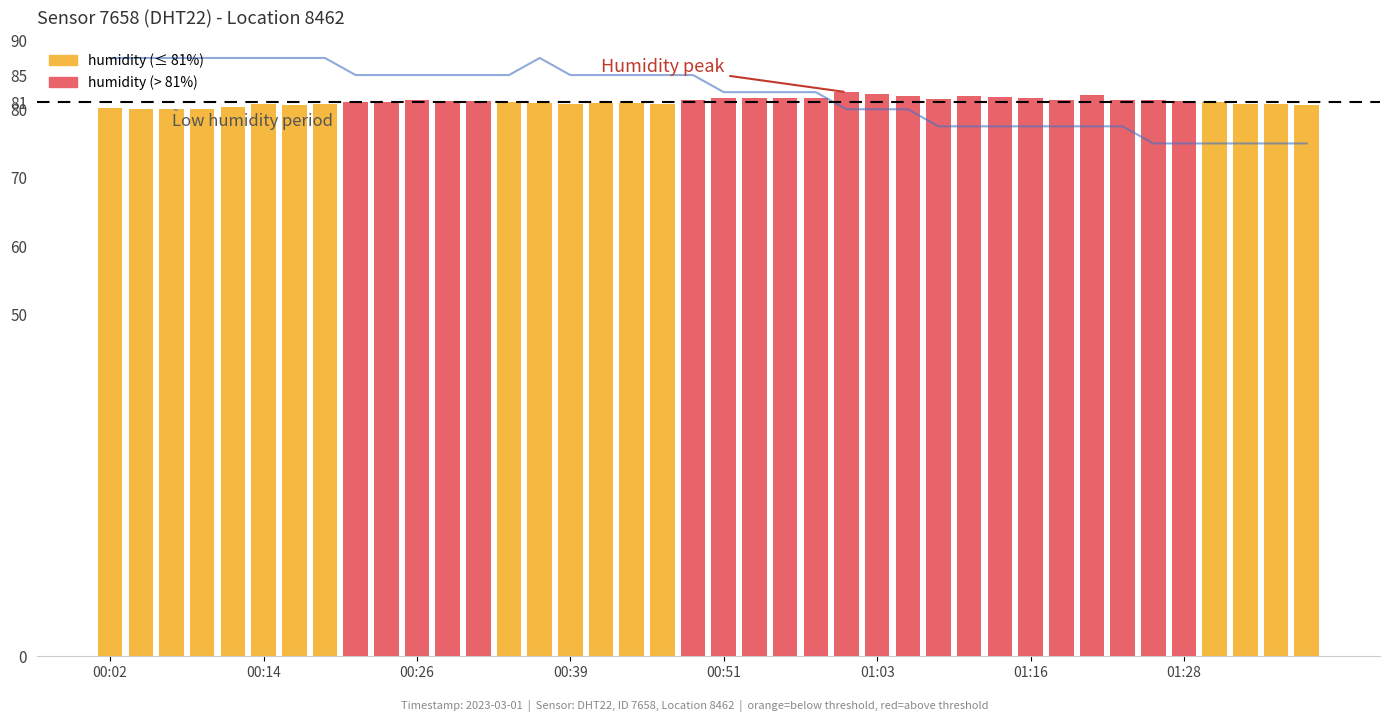

What is the difference between the temperature (scaled) values at 00:51 and 35?

12.5